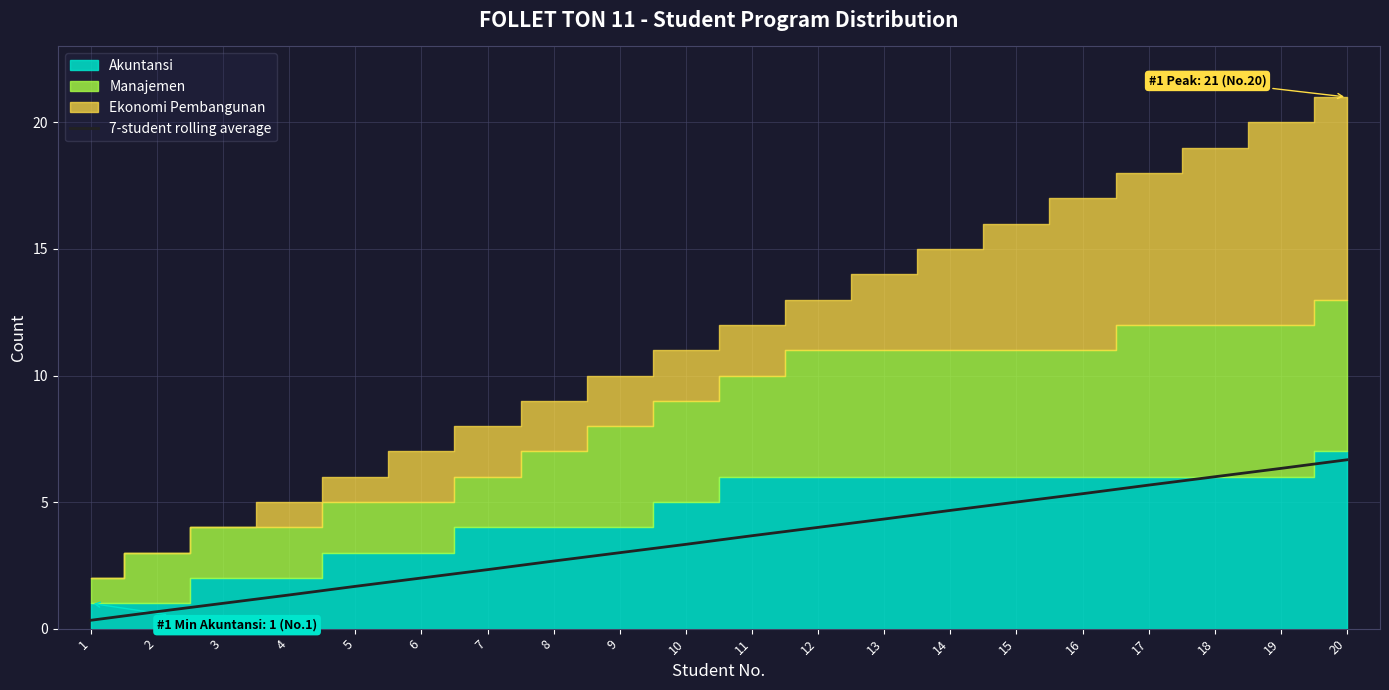

Is it true that the value at 14 is 4.7?

True